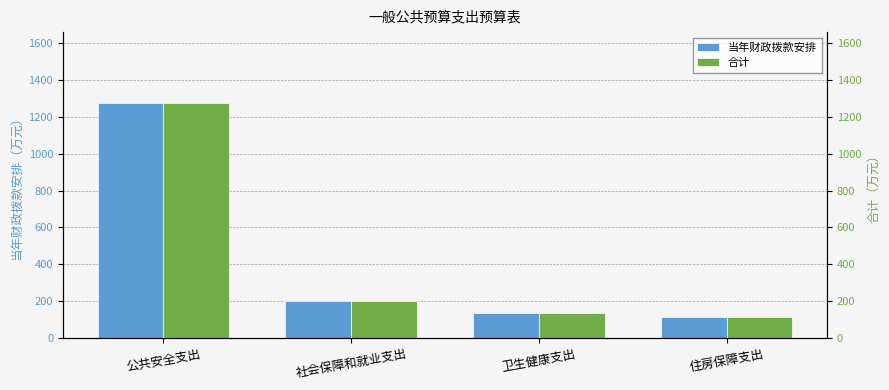

List the labels in order of 当年财政拨款安排 value, smallest first.

住房保障支出, 卫生健康支出, 社会保障和就业支出, 公共安全支出